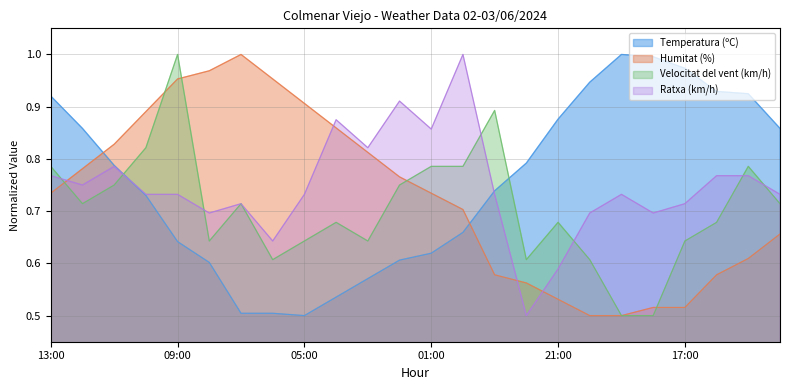

Does the chart have visible grid lines?

Yes